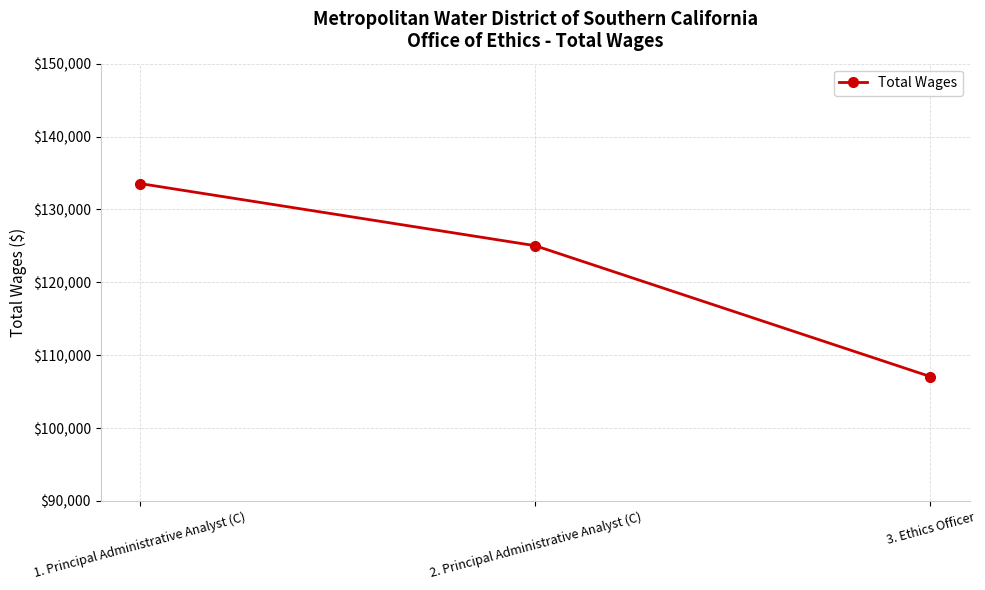

What value does the data have at 3. Ethics Officer, to the nearest 10?

107060